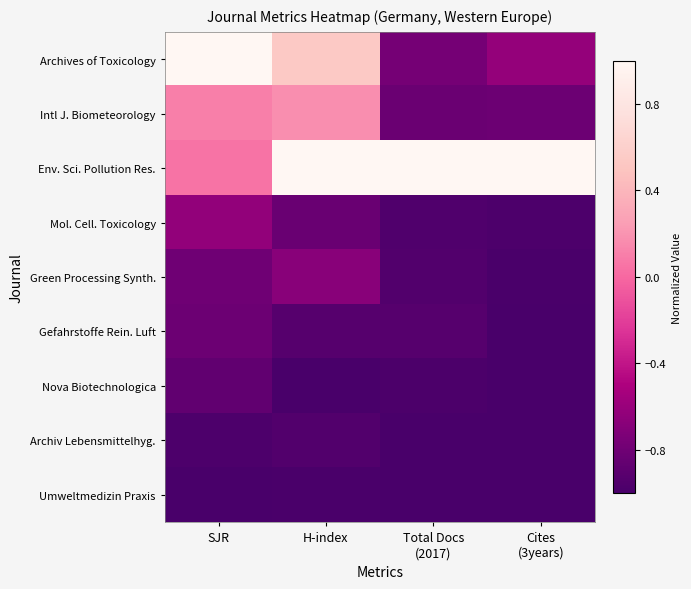

Reading left to right, transcribe all the data shown in this chart.

Archives of Toxicology: SJR=1.0	H-index=0.5	Total Docs
(2017)=-0.8	Cites
(3years)=-0.6
Intl J. Biometeorology: SJR=0.1	H-index=0.2	Total Docs
(2017)=-0.8	Cites
(3years)=-0.8
Env. Sci. Pollution Res.: SJR=0.1	H-index=1.0	Total Docs
(2017)=1.0	Cites
(3years)=1.0
Mol. Cell. Toxicology: SJR=-0.6	H-index=-0.8	Total Docs
(2017)=-1.0	Cites
(3years)=-1.0
Green Processing Synth.: SJR=-0.8	H-index=-0.7	Total Docs
(2017)=-0.9	Cites
(3years)=-1.0
Gefahrstoffe Rein. Luft: SJR=-0.8	H-index=-0.9	Total Docs
(2017)=-0.9	Cites
(3years)=-1.0
Nova Biotechnologica: SJR=-0.9	H-index=-1.0	Total Docs
(2017)=-1.0	Cites
(3years)=-1.0
Archiv Lebensmittelhyg.: SJR=-1.0	H-index=-1.0	Total Docs
(2017)=-1.0	Cites
(3years)=-1.0
Umweltmedizin Praxis: SJR=-1.0	H-index=-1.0	Total Docs
(2017)=-1.0	Cites
(3years)=-1.0